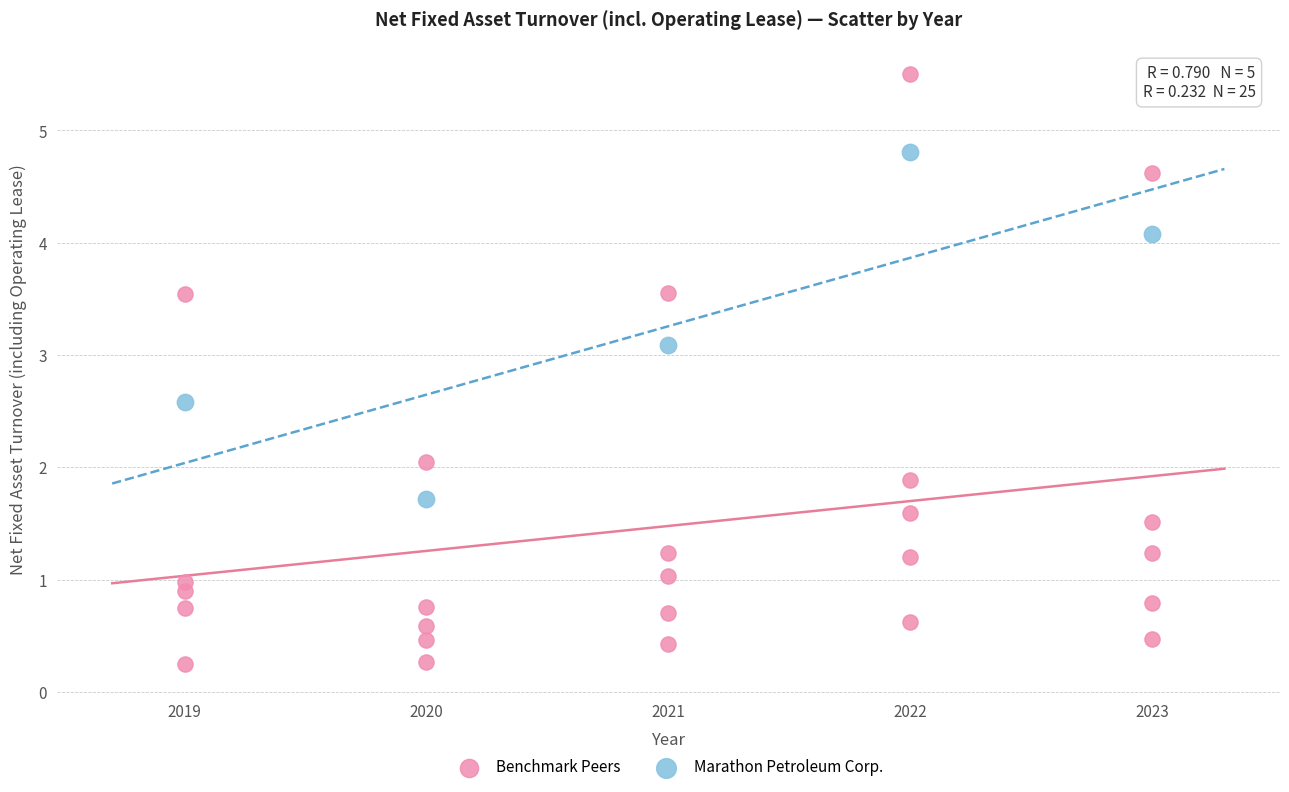

Which series reaches the maximum Y coordinate?

Benchmark Peers